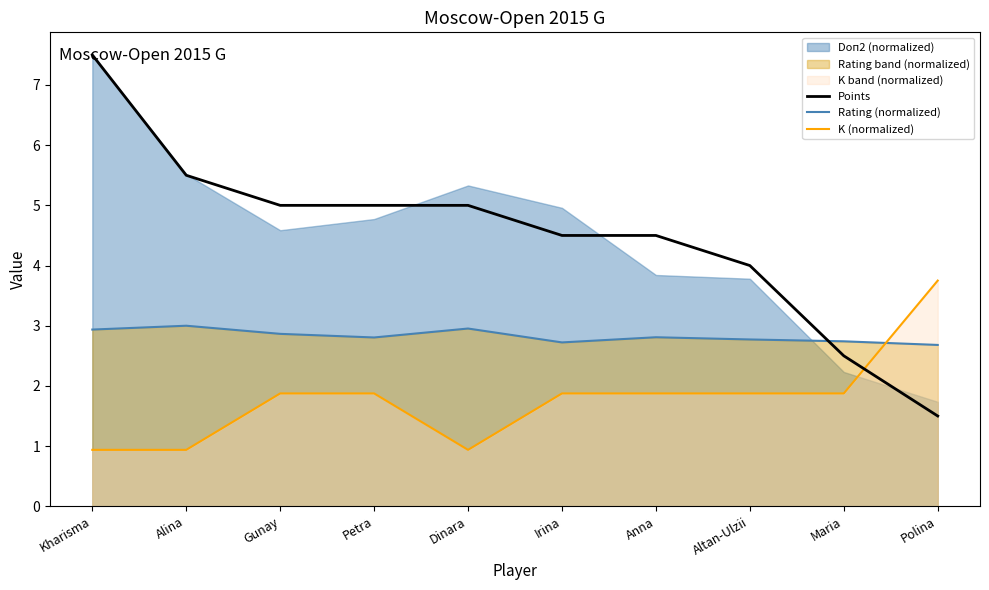

Reading right to left, extract all data points from this chart.

Points: 1.5	2.5	4.0	4.5	4.5	5.0	5.0	5.0	5.5	7.5
Rating (normalized): 2.7	2.7	2.8	2.8	2.7	3.0	2.8	2.9	3.0	2.9
K (normalized): 3.8	1.9	1.9	1.9	1.9	0.9	1.9	1.9	0.9	0.9